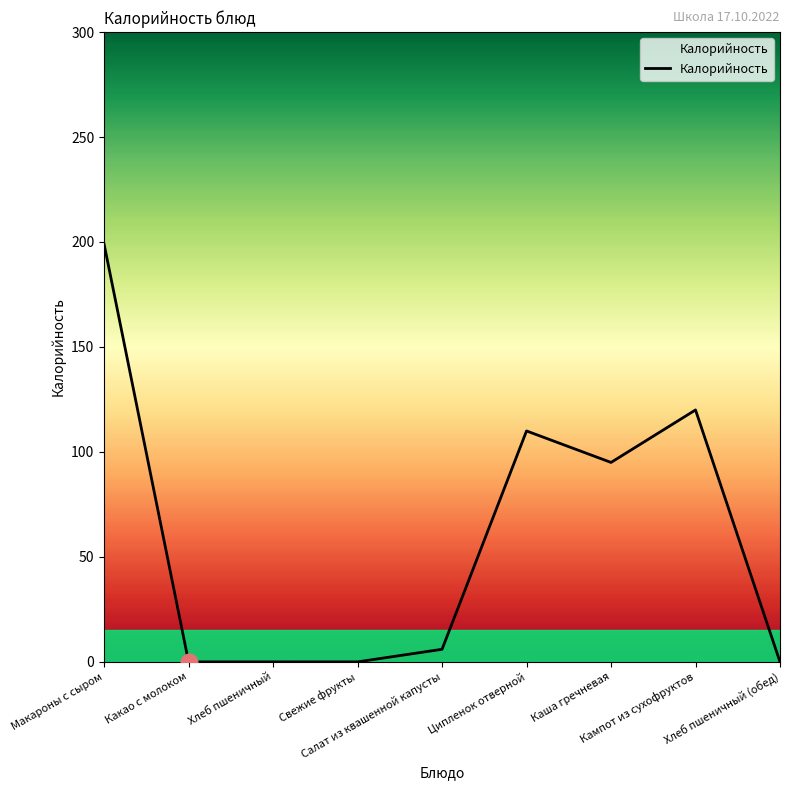

True or false: the data shows 0 at Хлеб пшеничный (обед).

True